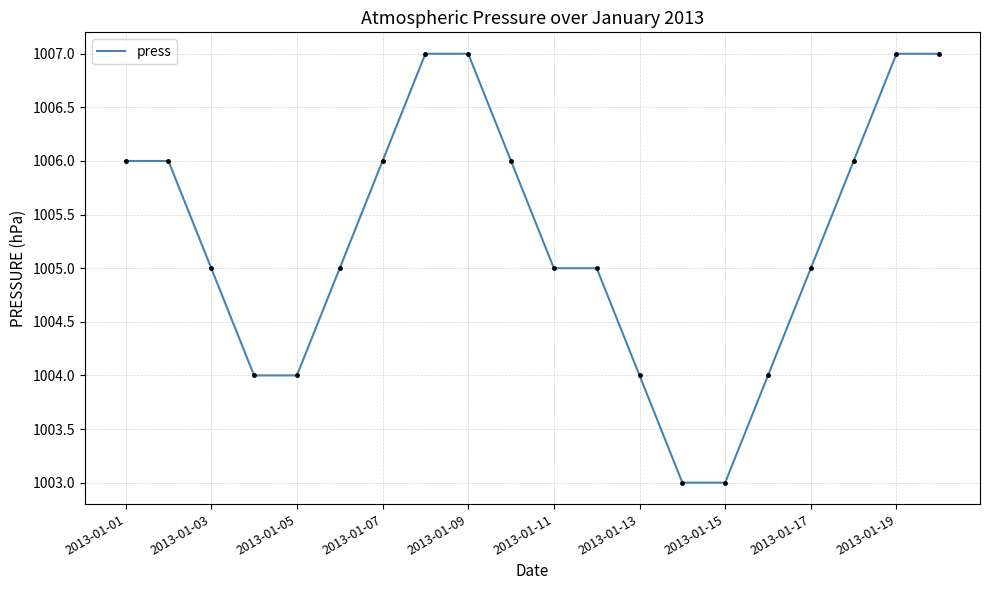

What is the minimum value shown in the chart?

1003